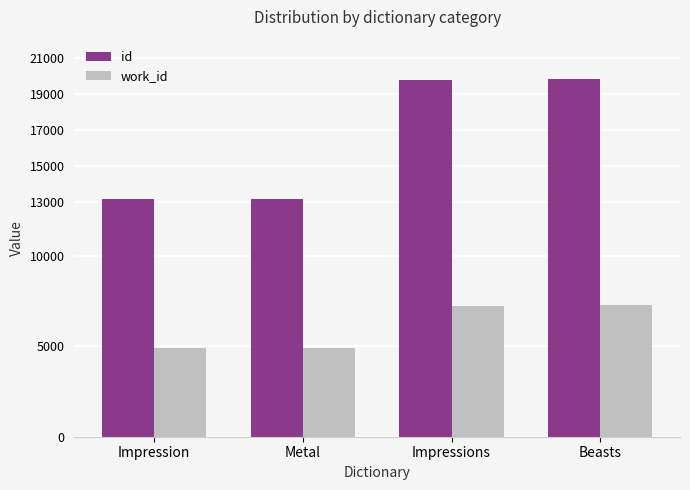

At which label is id closest to 16500?

Impressions